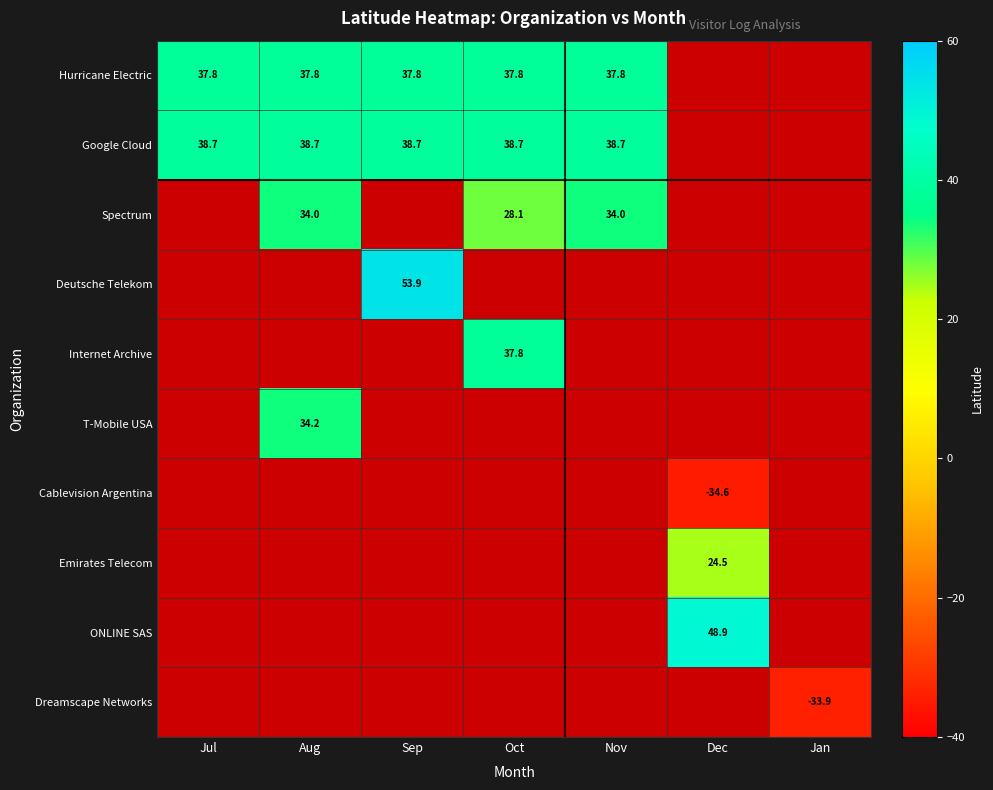

At how many categories does at least one series exceed 0?

6